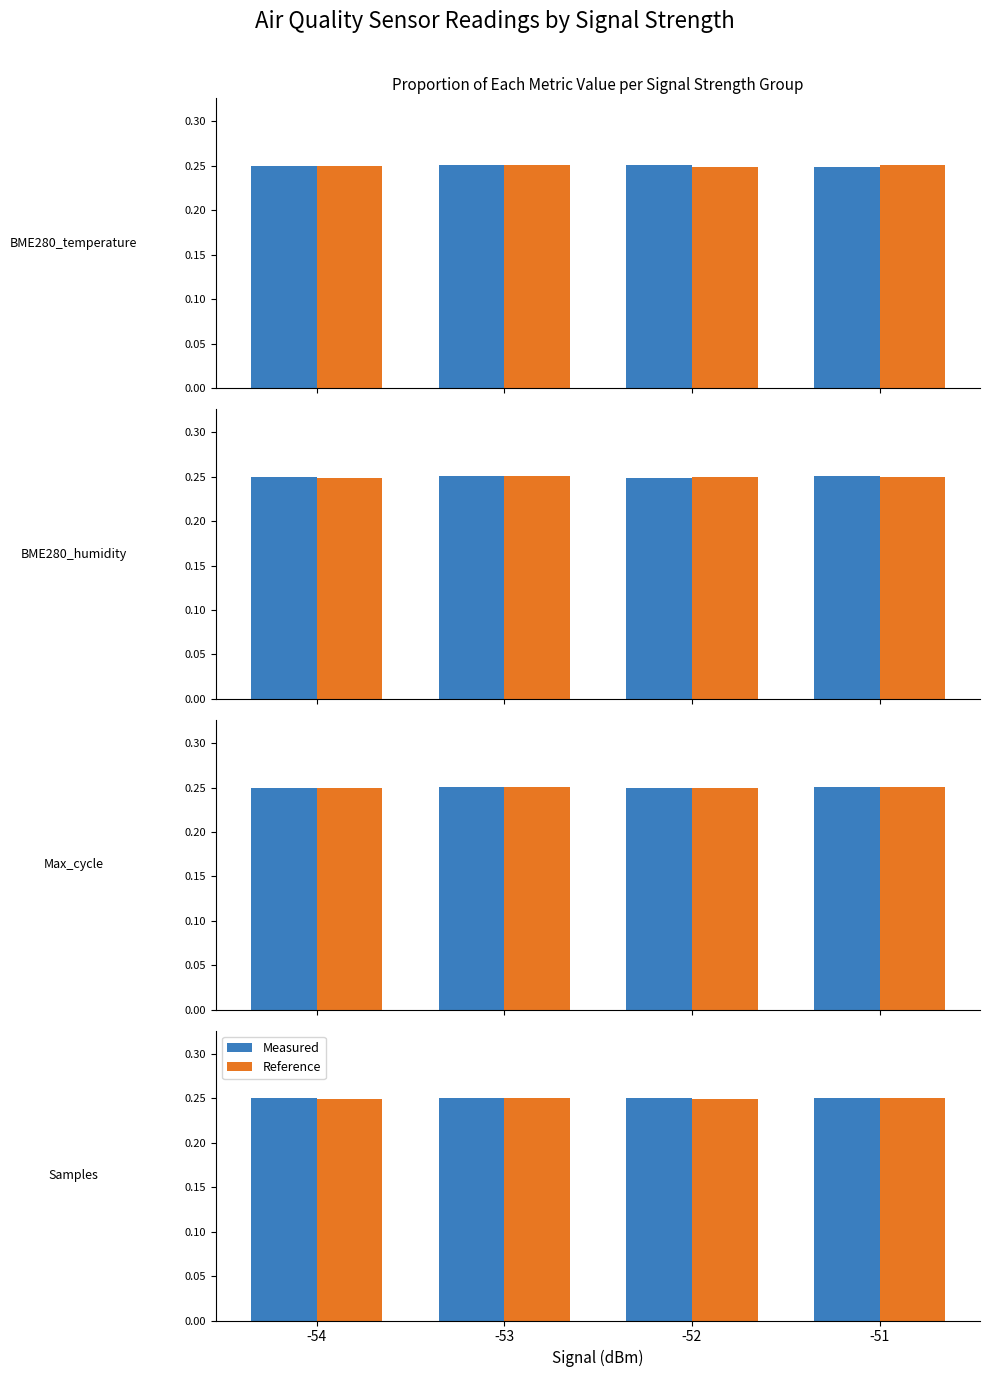

The value of Measured at -51 is 0.1. True or false?

False